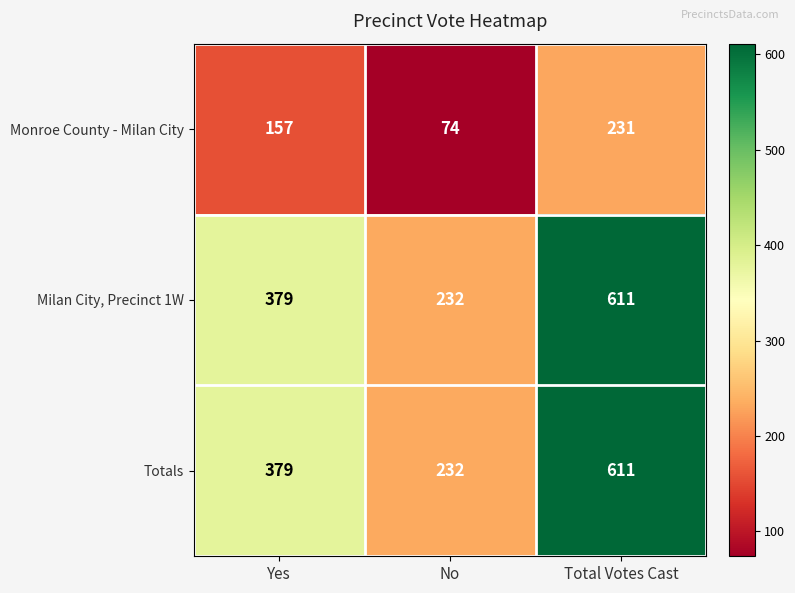

What is the approximate value of Totals at No, to the nearest 10?

230